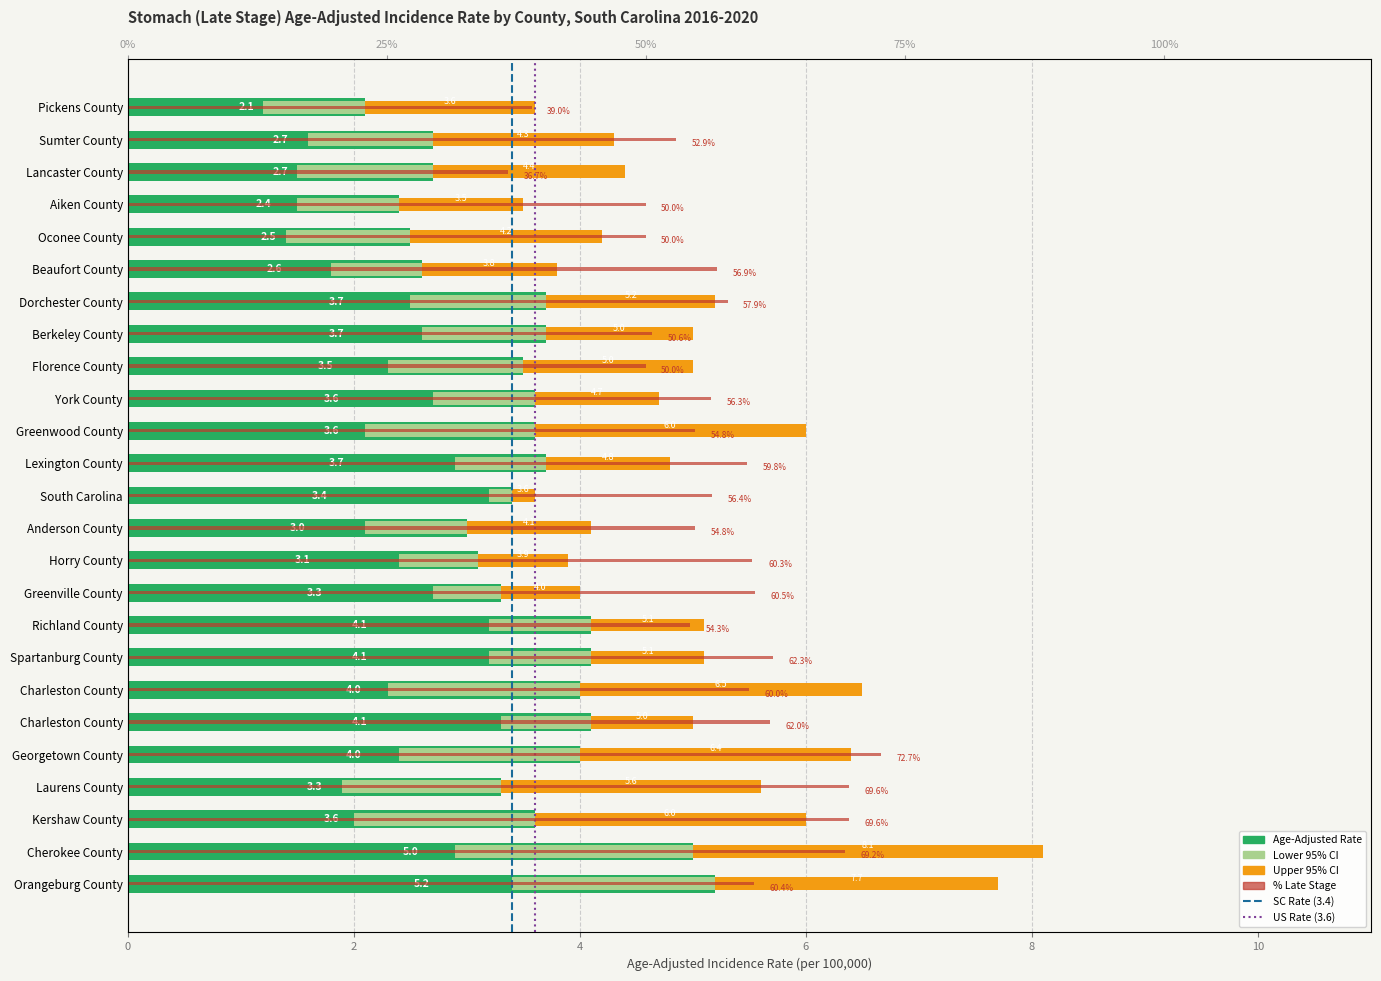

The value of Age-Adjusted Rate at Orangeburg County is 7.8. True or false?

False